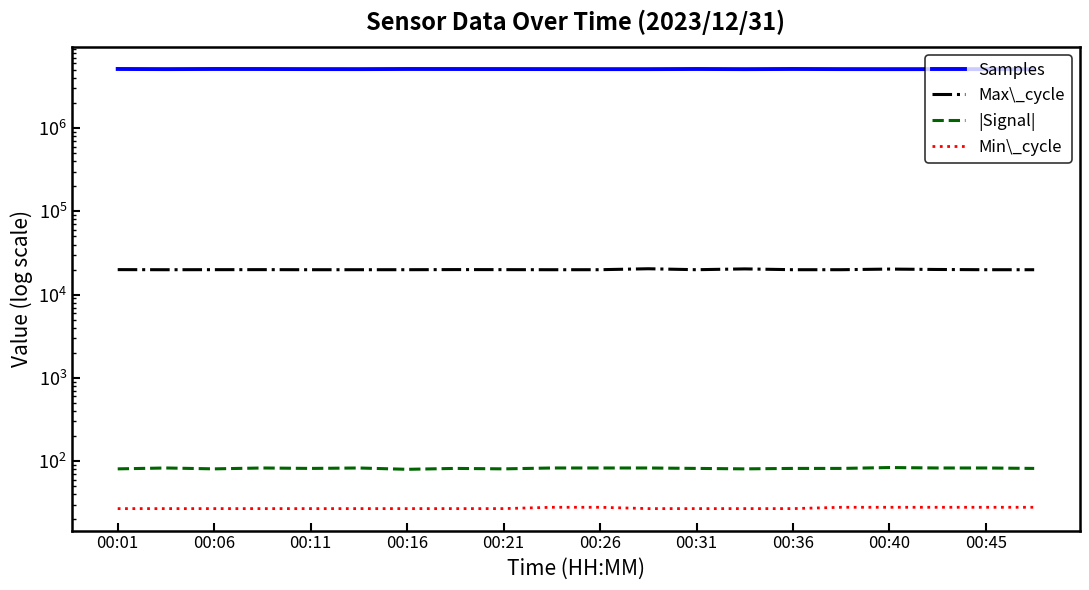

Is it true that Samples equals 8745027 at 00:11?

False